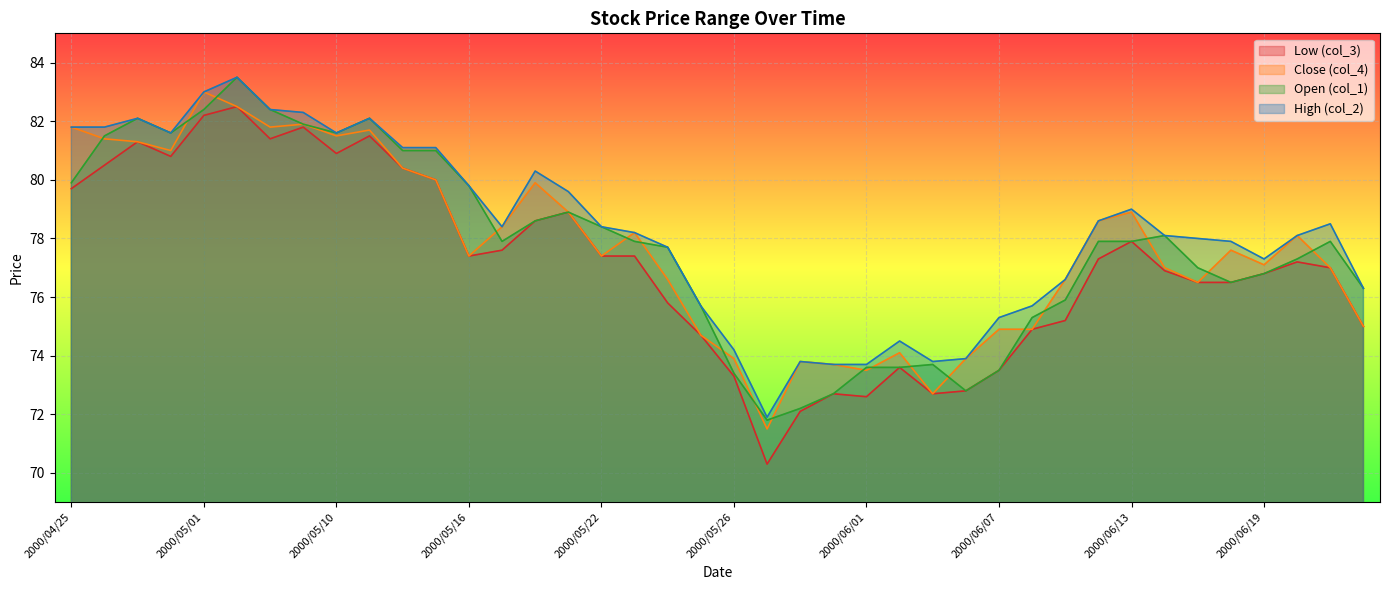

How many intersections are there between Open (col_1) and Close (col_4)?

18